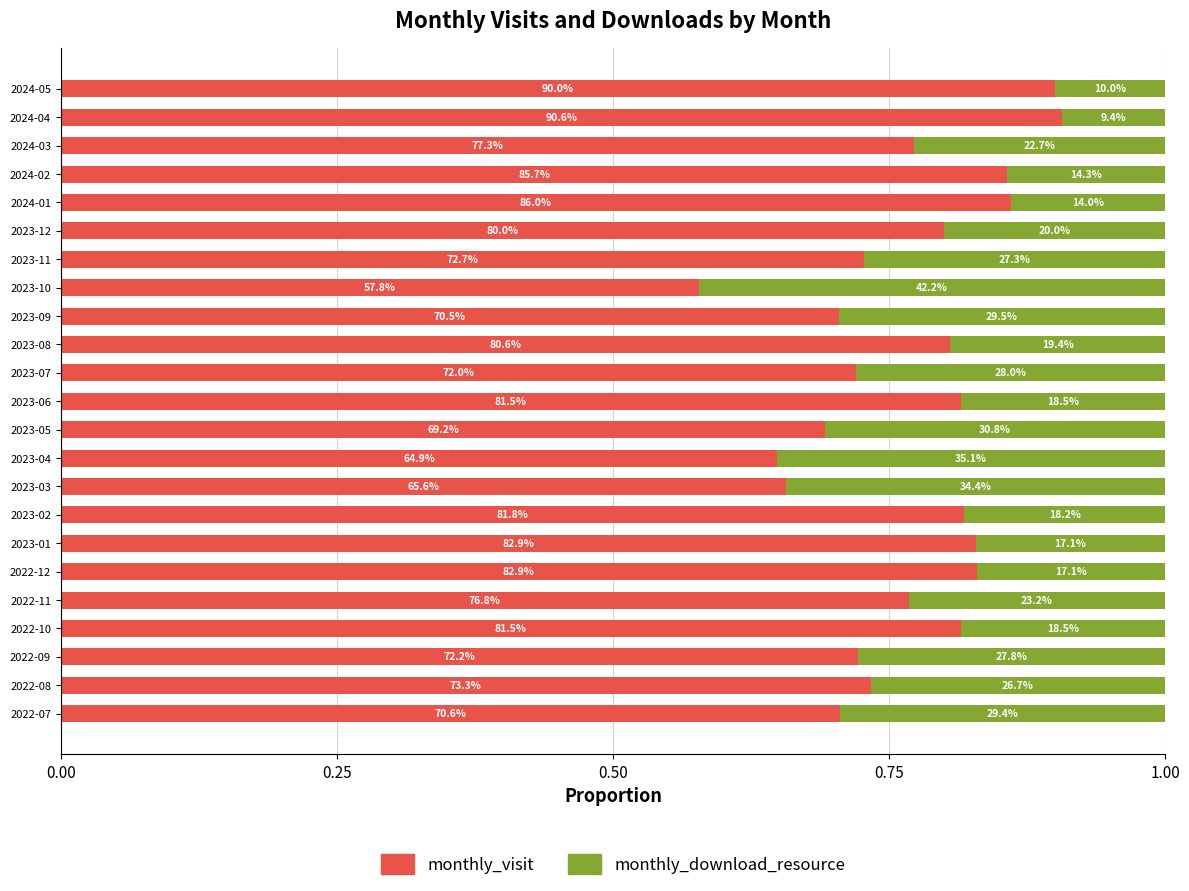

What are all the series names shown in the legend?

monthly_visit, monthly_download_resource